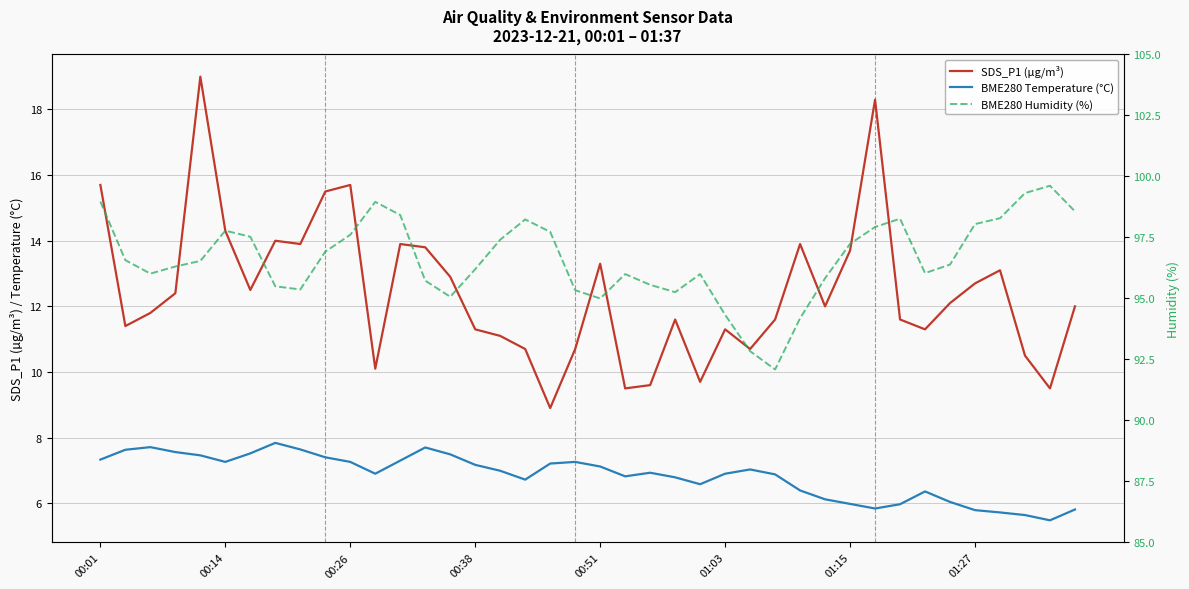

True or false: BME280 Humidity (%) and BME280 Temperature (°C) cross at least once.

False